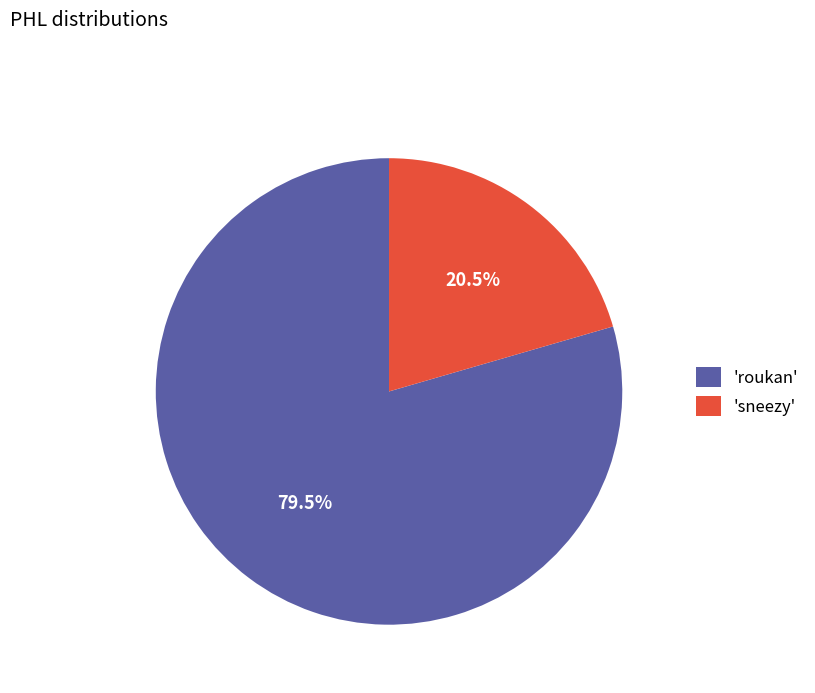

Which slice is the smallest?

'sneezy'